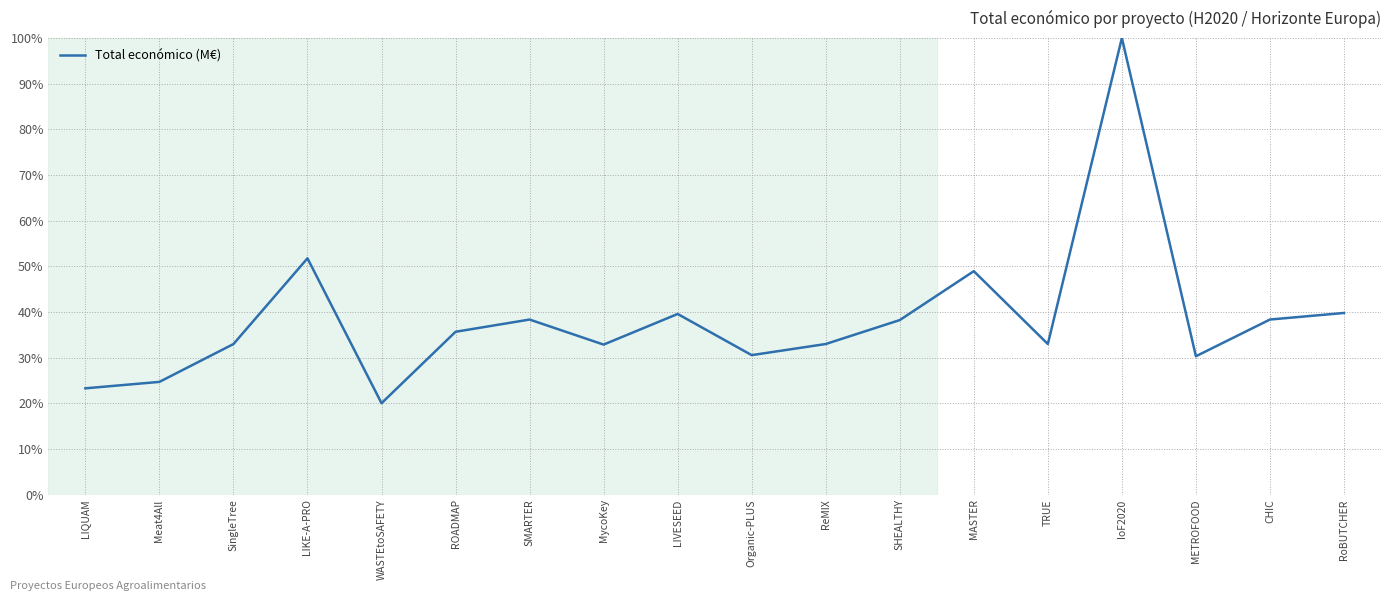

What is the smallest value displayed?

20.0